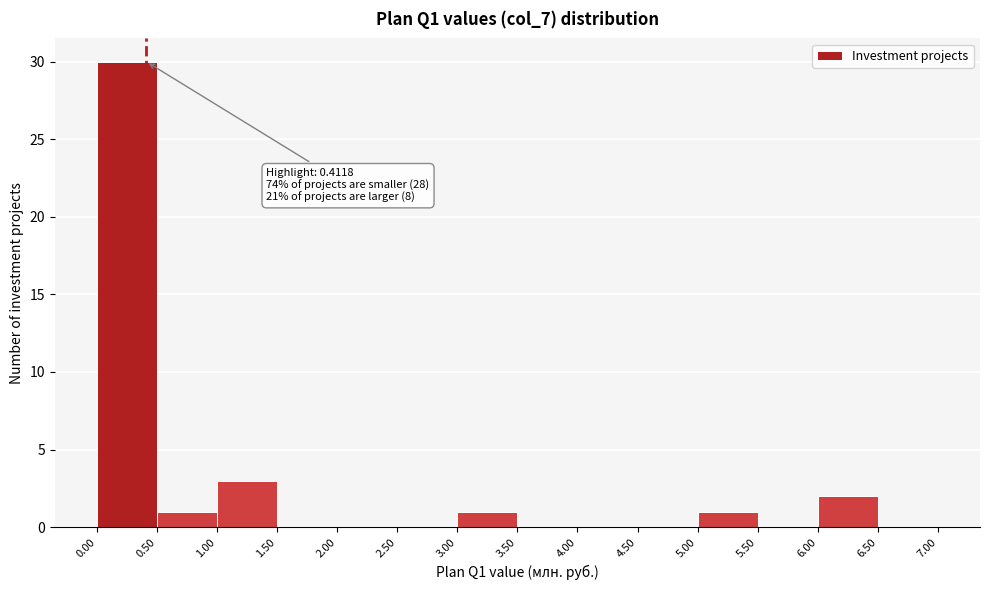

Which range on the x-axis has the tallest bar?

0.00 to 0.50